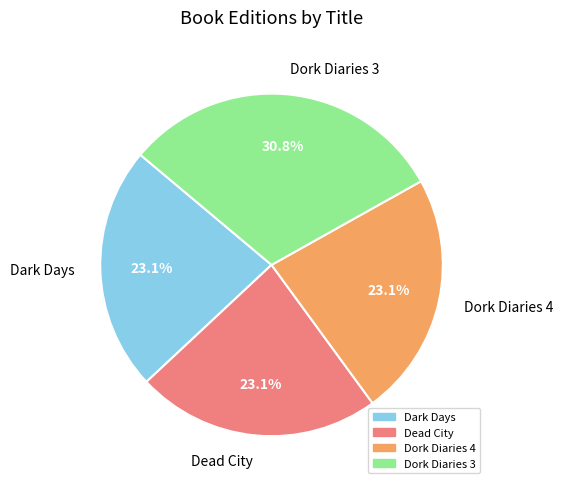

Which category has the biggest portion of the pie?

Dork Diaries 3